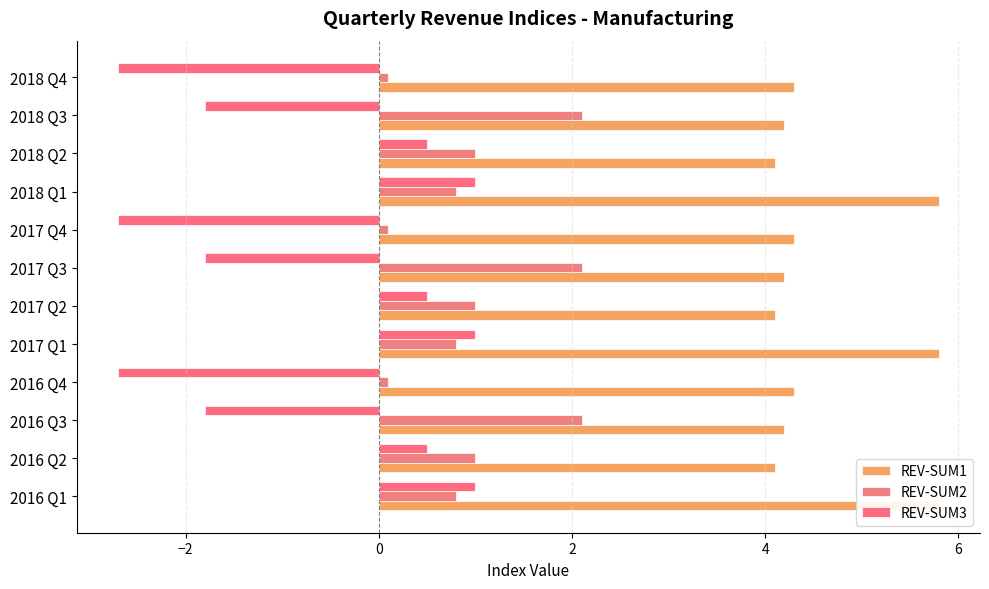

Reading left to right, what are all the values shown in this chart?

REV-SUM1: 5.8	4.1	4.2	4.3	5.8	4.1	4.2	4.3	5.8	4.1	4.2	4.3
REV-SUM2: 0.8	1.0	2.1	0.1	0.8	1.0	2.1	0.1	0.8	1.0	2.1	0.1
REV-SUM3: 1.0	0.5	-1.8	-2.7	1.0	0.5	-1.8	-2.7	1.0	0.5	-1.8	-2.7